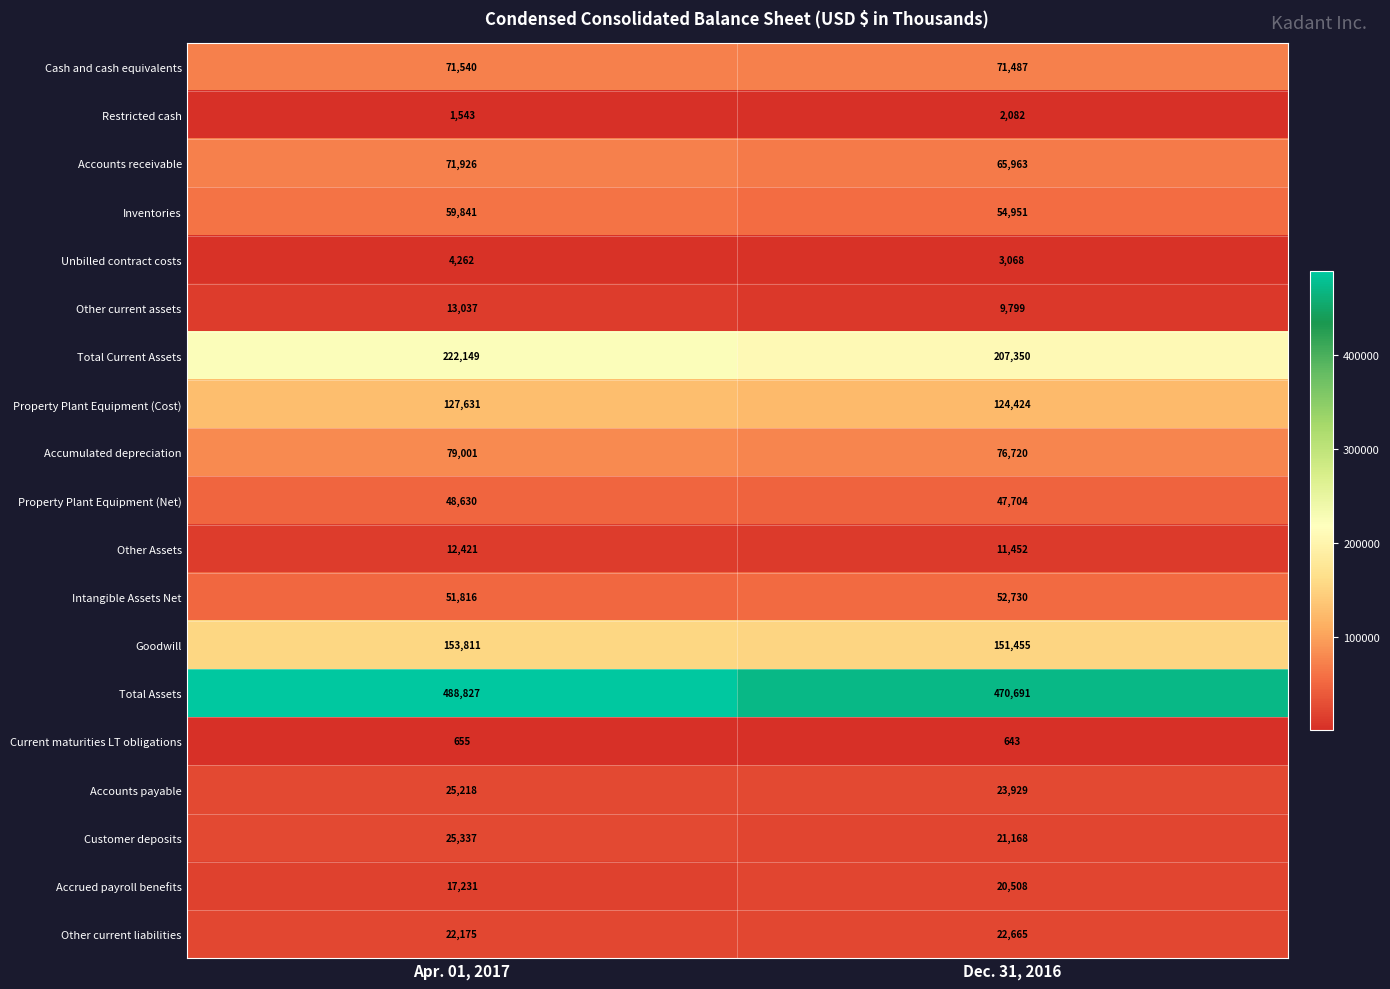

Where is Restricted cash nearest to the value 1812?

Apr. 01, 2017